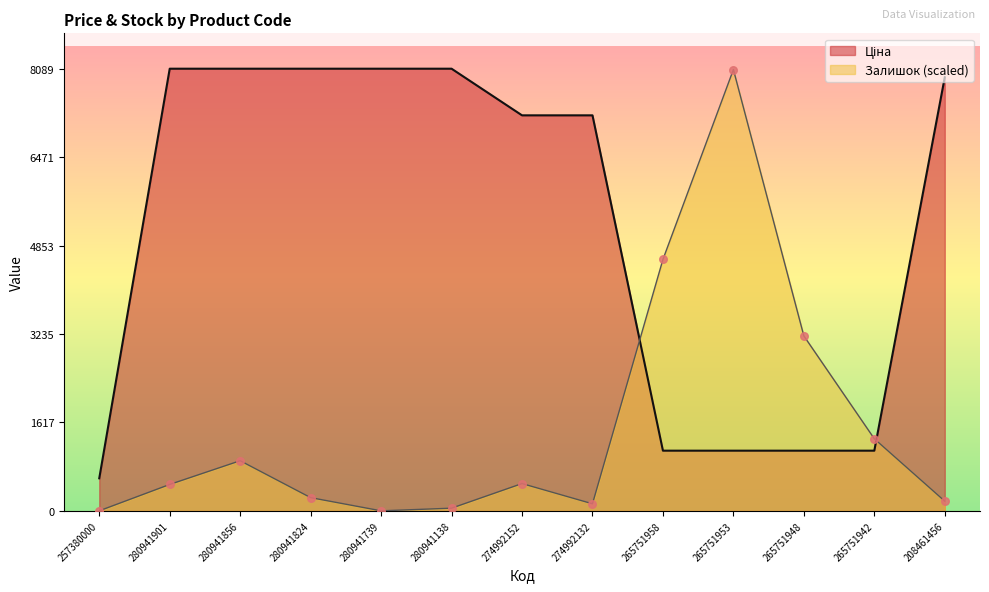

At which category is the sum across all series the highest?

265751953